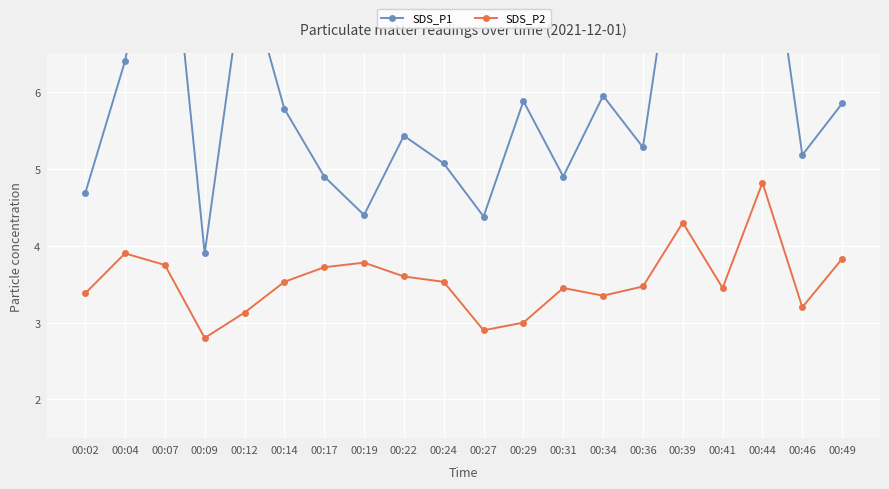

At which label does SDS_P1 reach its minimum?

00:09